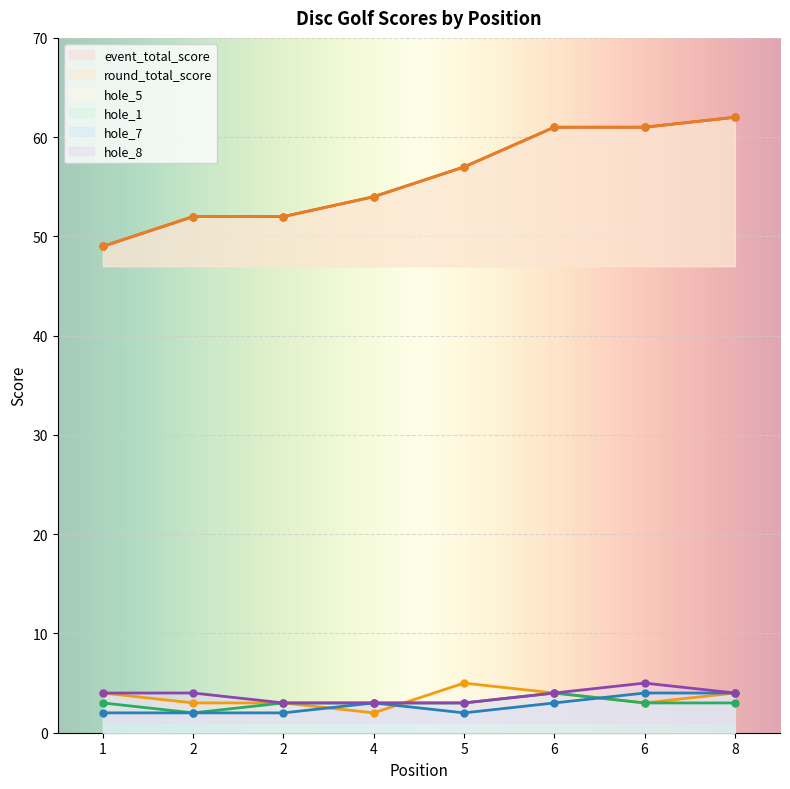

True or false: round_total_score and hole_7 intersect in this chart.

False